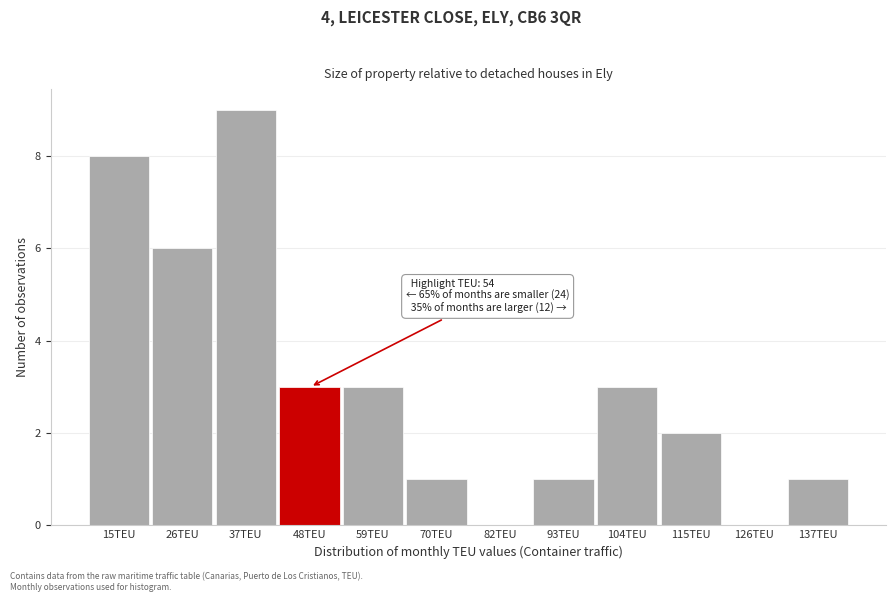

Reading left to right, extract all data points from this chart.

15TEU=8	26TEU=6	37TEU=9	48TEU=3	59TEU=3	70TEU=1	82TEU=0	93TEU=1	104TEU=3	115TEU=2	126TEU=0	137TEU=1